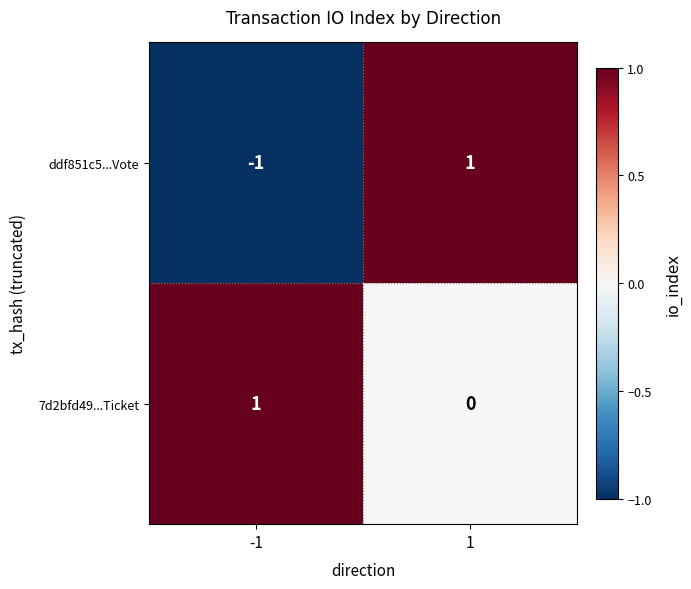

What is the greatest value displayed?

1